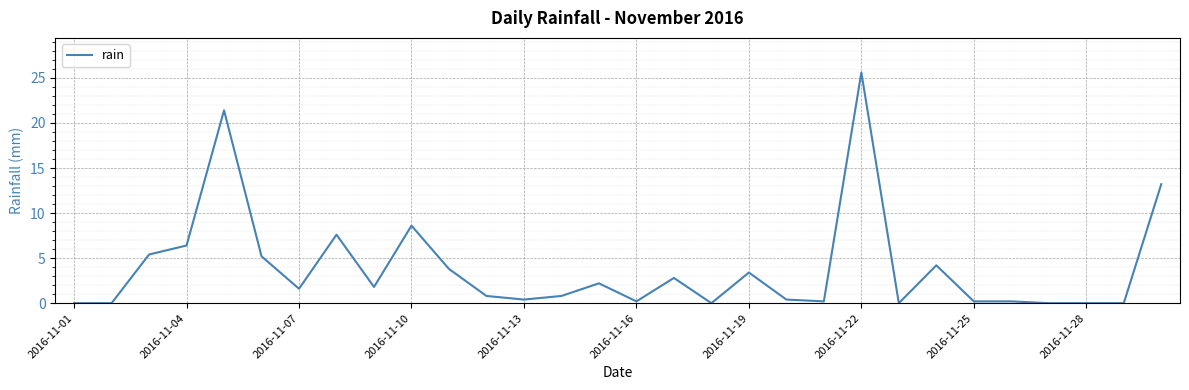

What is the difference between the maximum and minimum values?

25.6